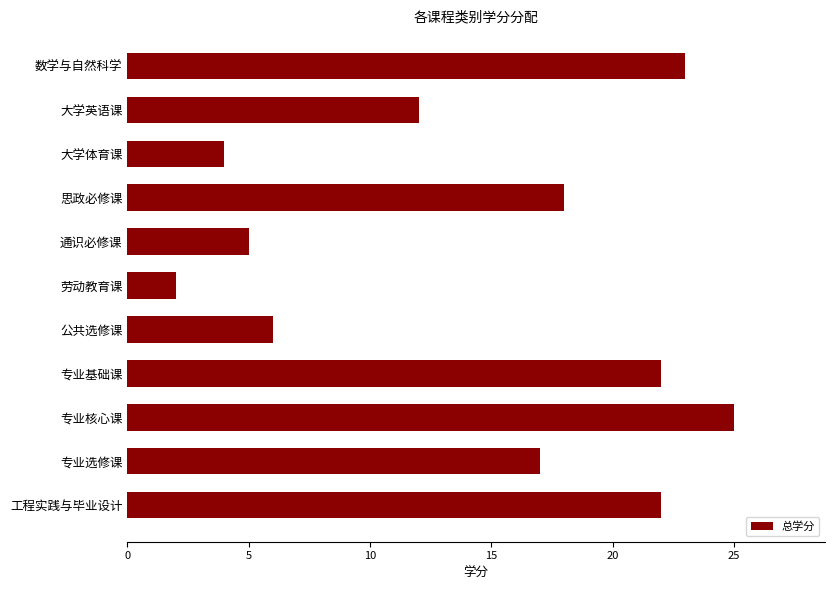

Which label corresponds to the smallest value in the chart?

劳动教育课